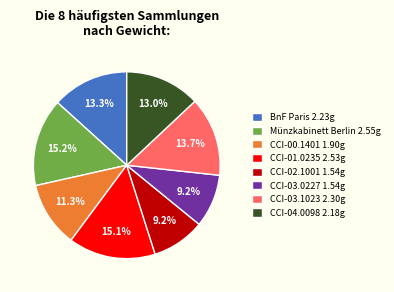

Is there a majority slice in this chart?

No